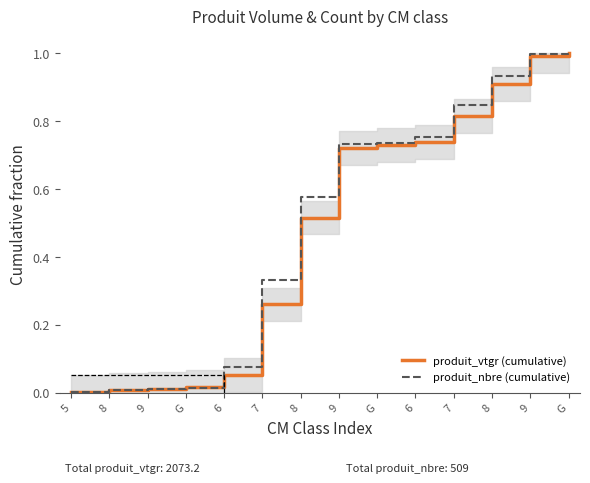

List the series in order of their overall mean, highest first.

produit_nbre (cumulative), produit_vtgr (cumulative)